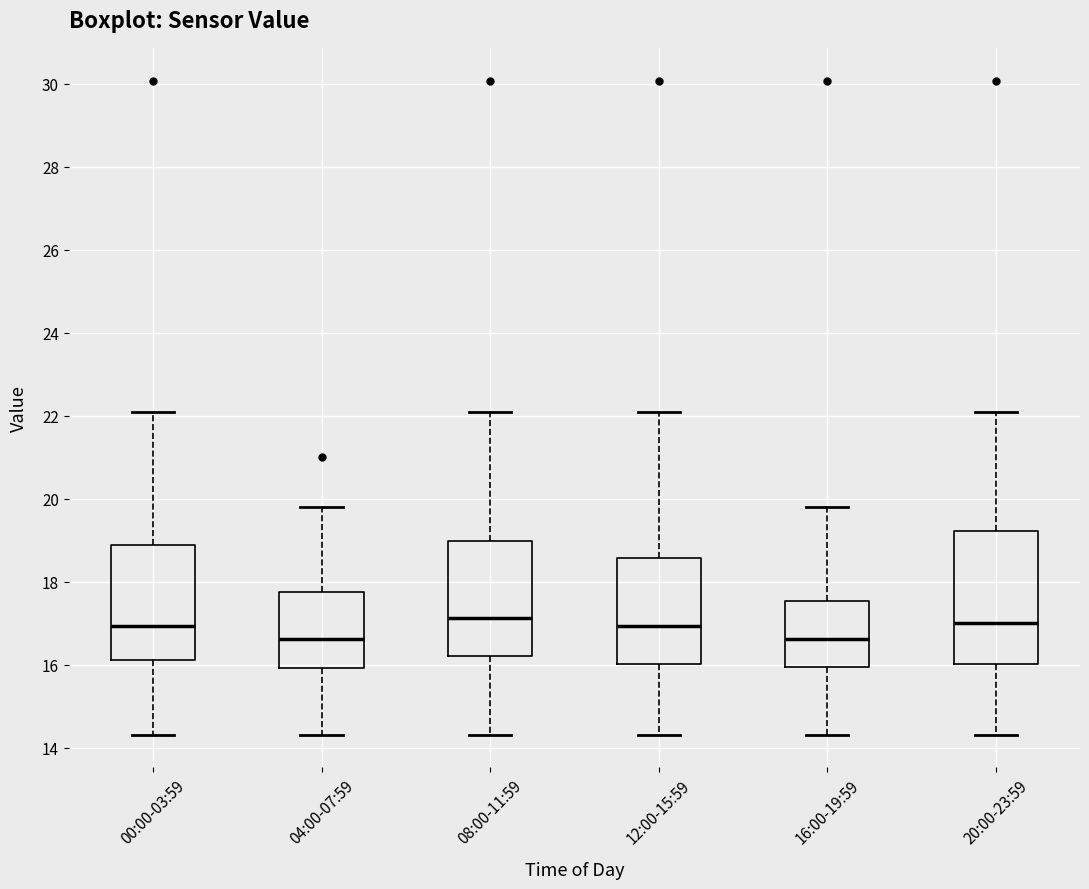

Which box is the tallest, from its lower edge to its upper edge?

20:00-23:59